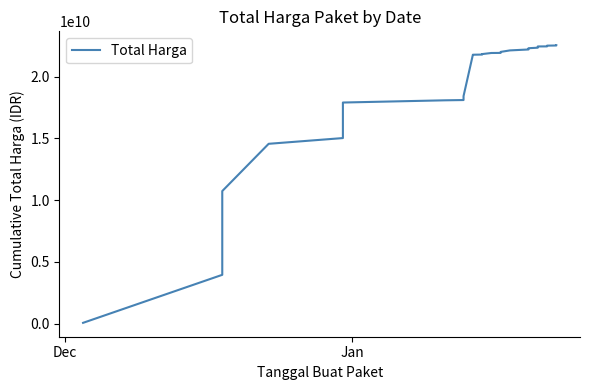

How many values are below 21916432120?

18